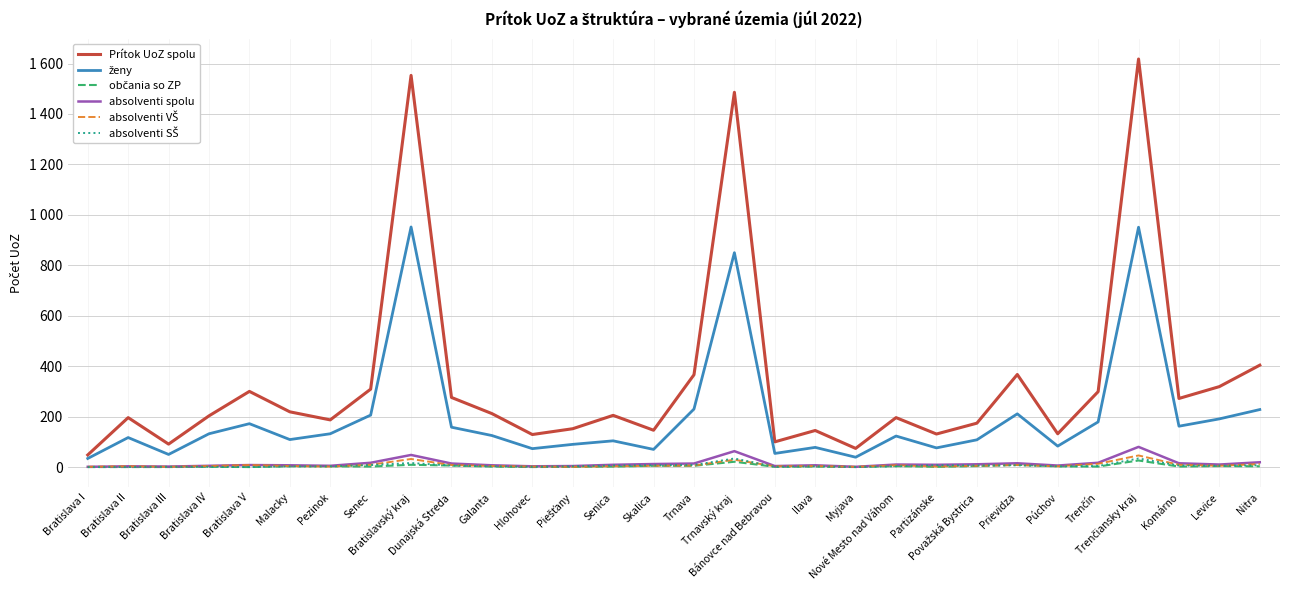

True or false: občania so ZP has more than 0 points higher than both neighbors.

True